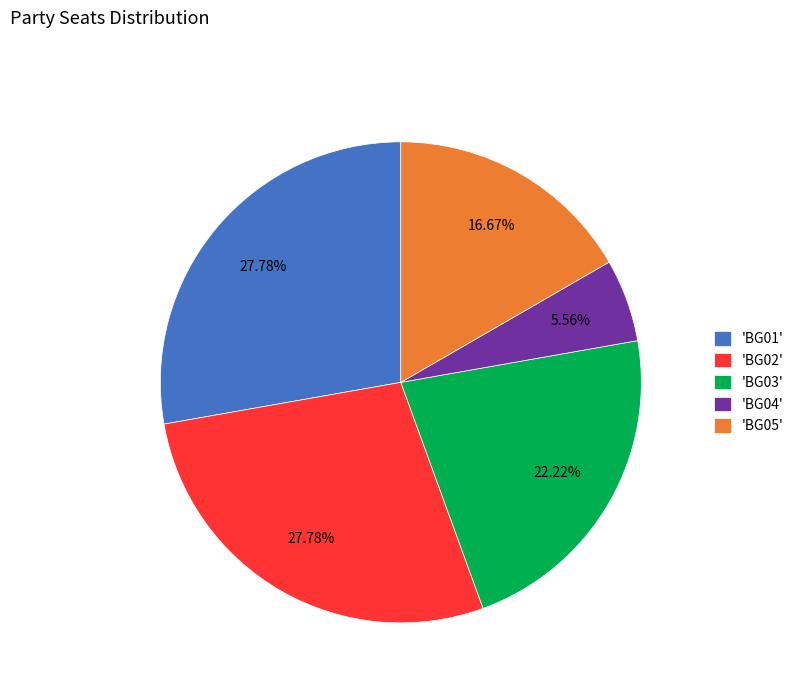

Which has a higher value, 'BG02' or 'BG05'?

'BG02'